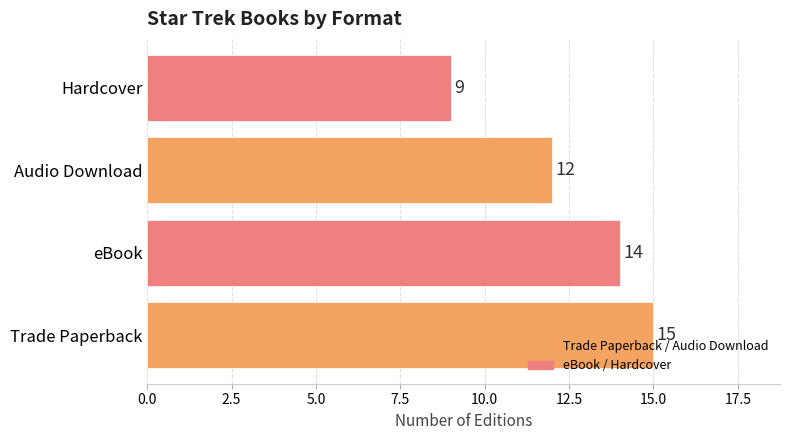

Are the bars horizontal?

Yes